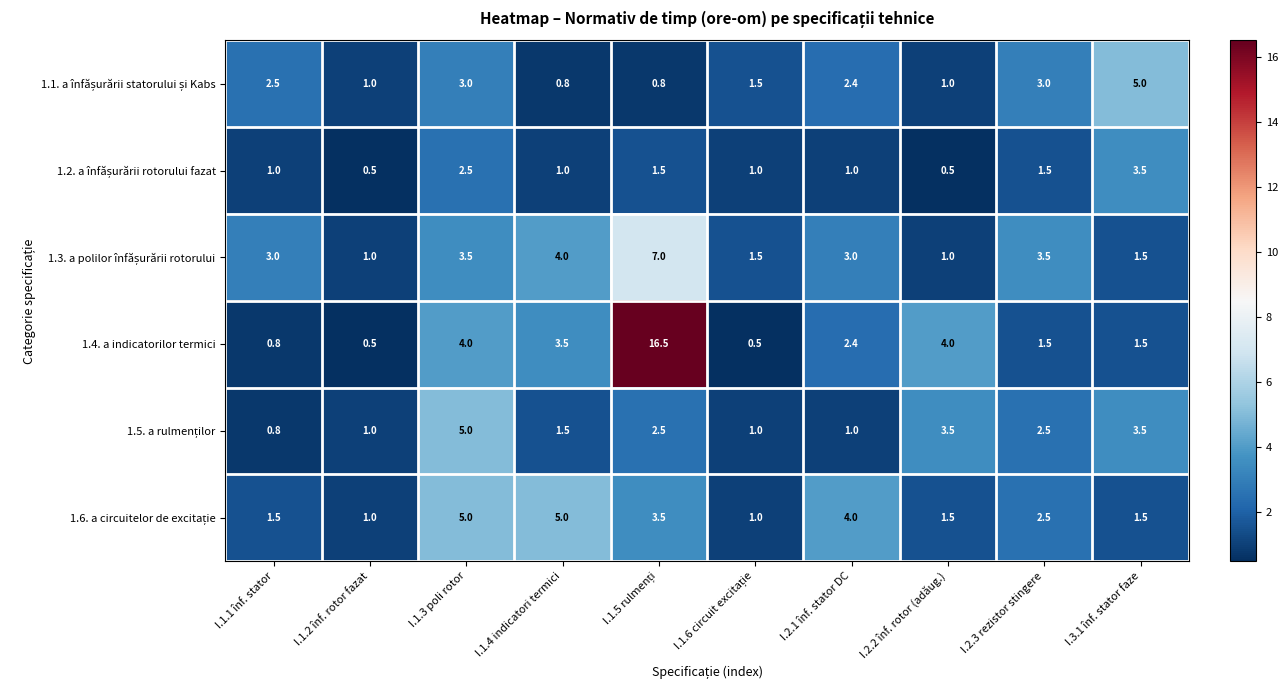

What is the greatest value displayed?

16.5